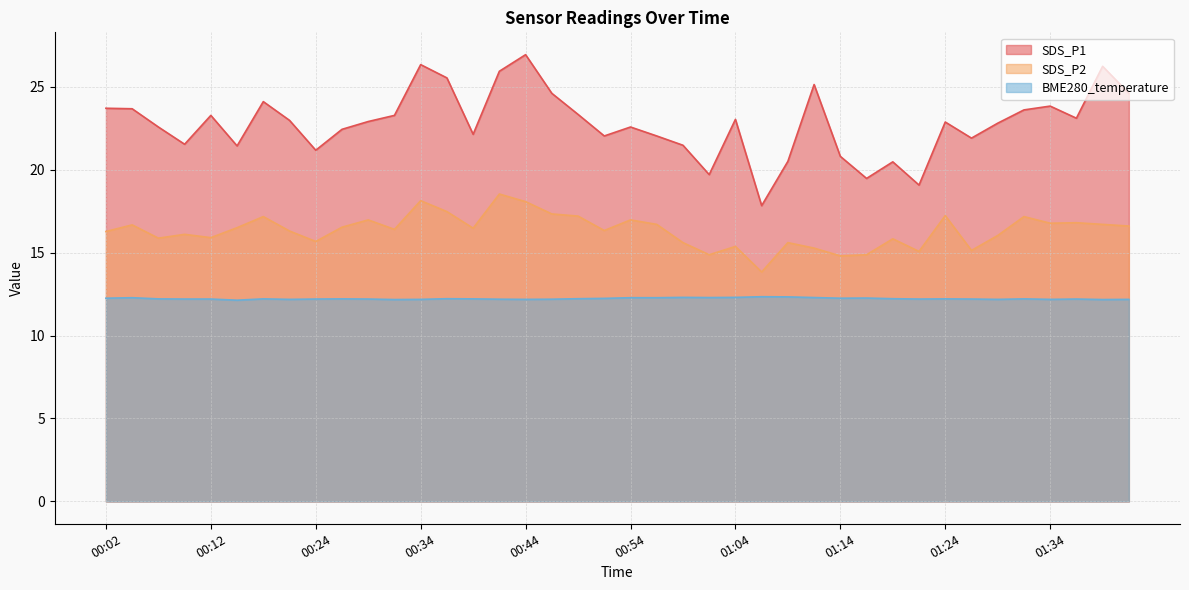

The value of SDS_P1 at 01:24 is 7.5. True or false?

False